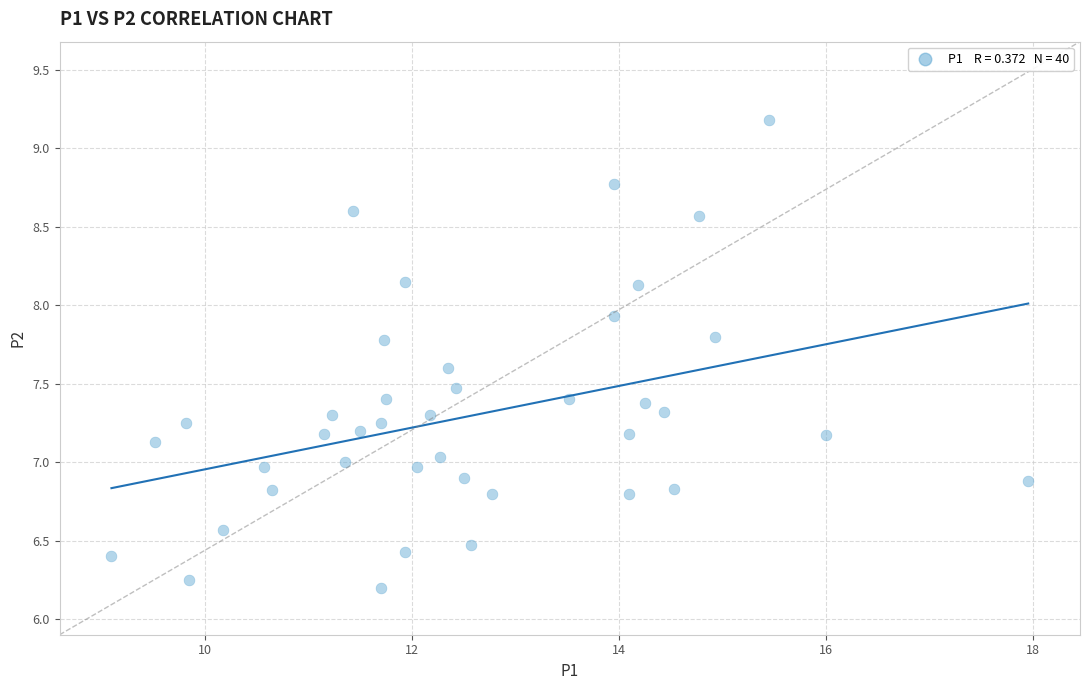

What is the range of X values (max minus min)?

8.8